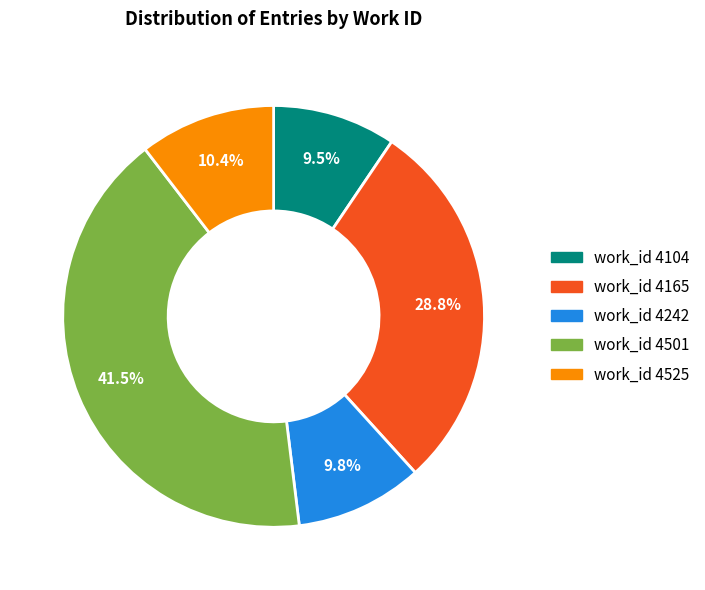

Does any single category account for the majority?

No